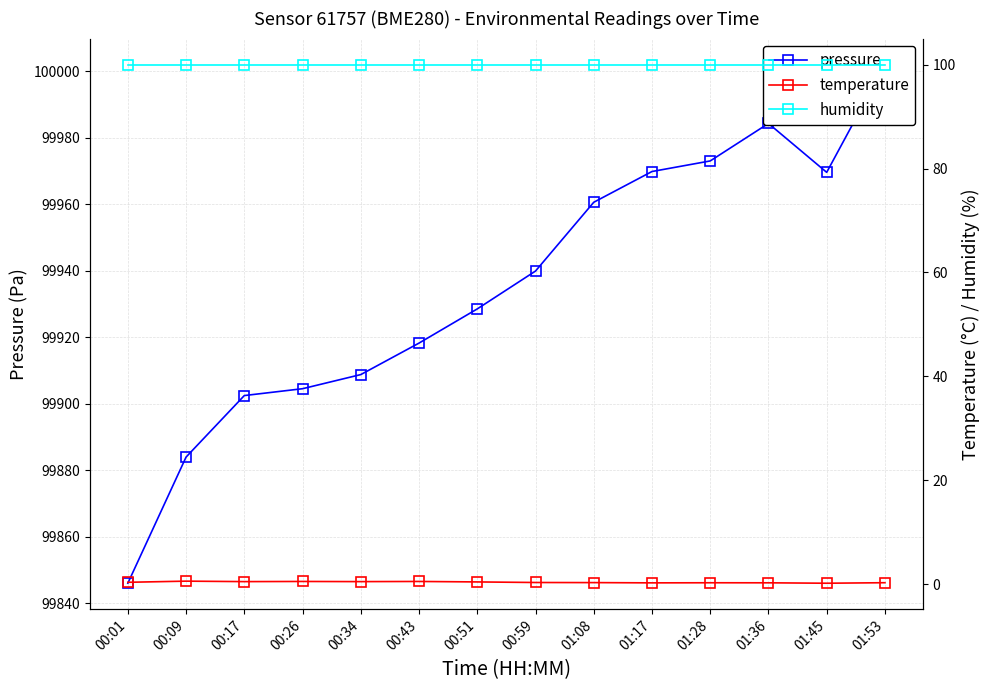

What are all the series names shown in the legend?

pressure, temperature, humidity